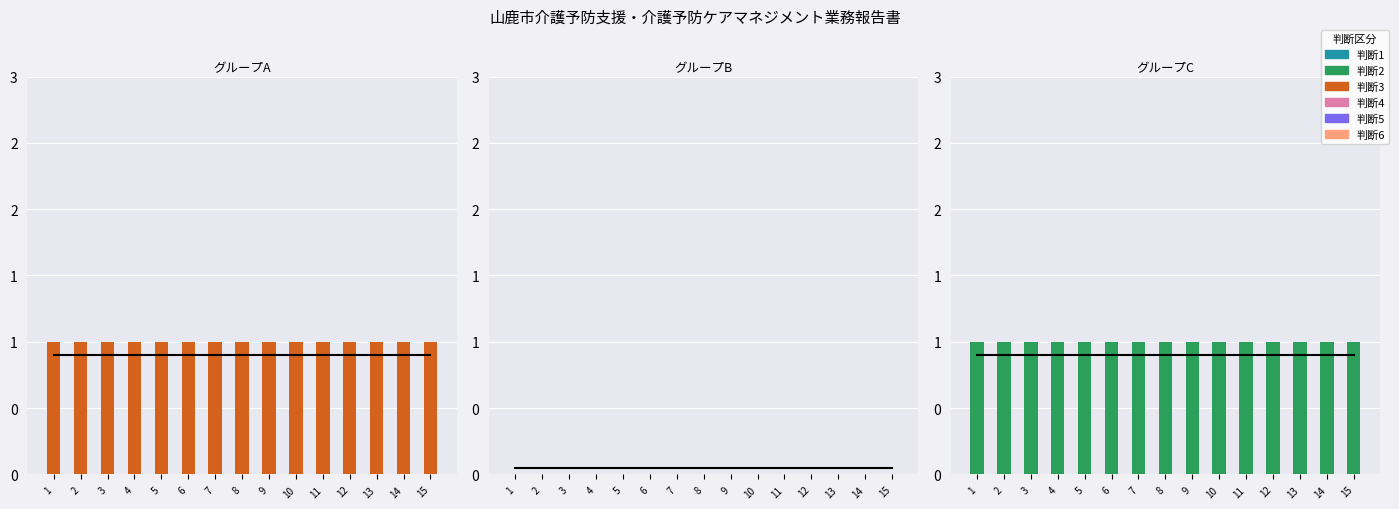

What are all the series names shown in the legend?

判断1, 判断2, 判断3, 判断4, 判断5, 判断6